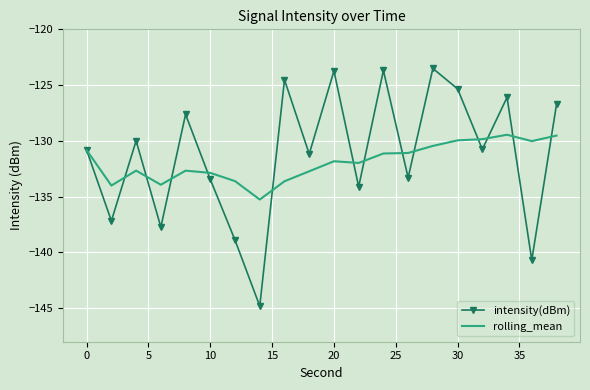

List the series in order of their peak value, highest first.

intensity(dBm), rolling_mean